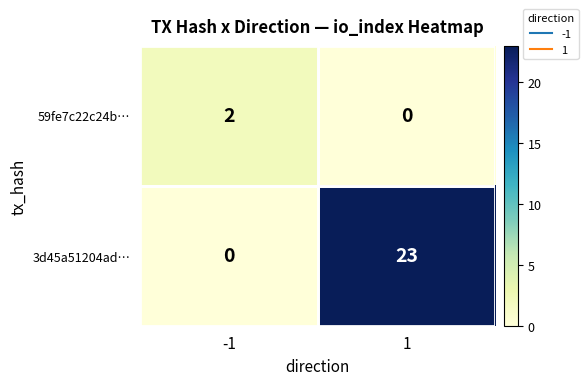

What is the greatest value displayed?

23